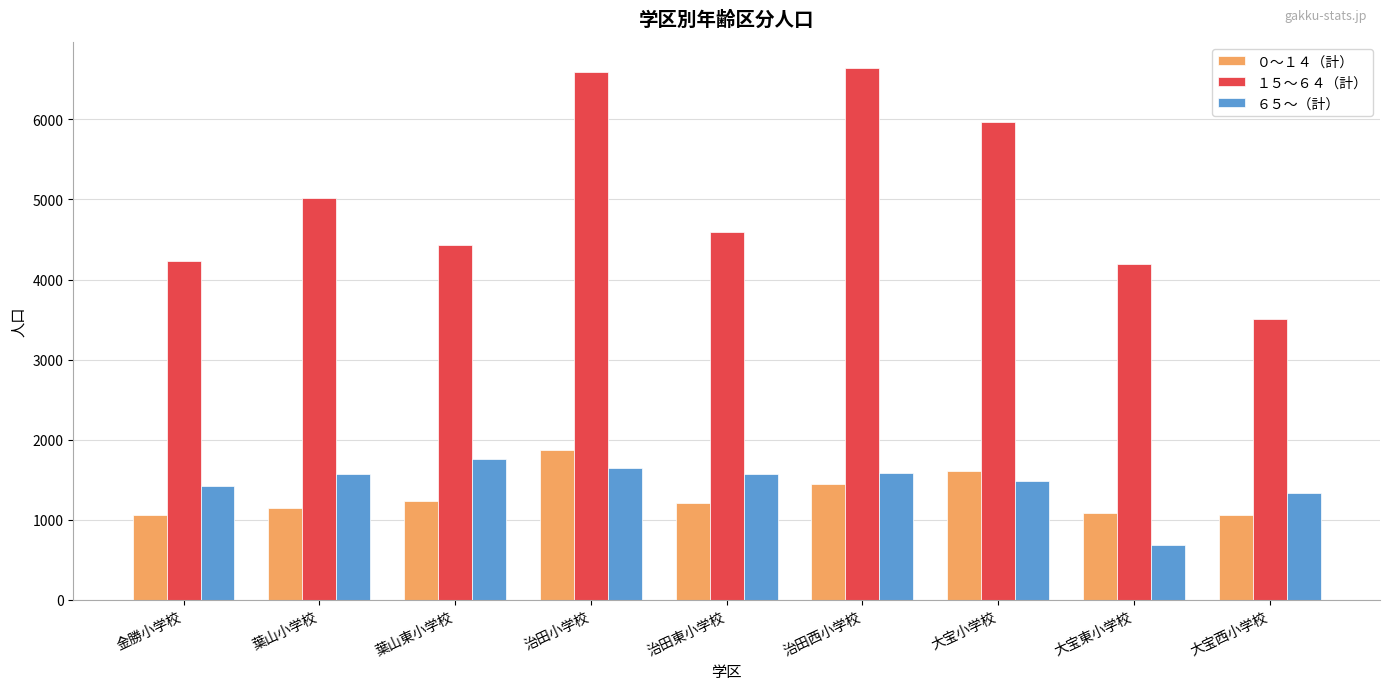

Are the bars horizontal?

No